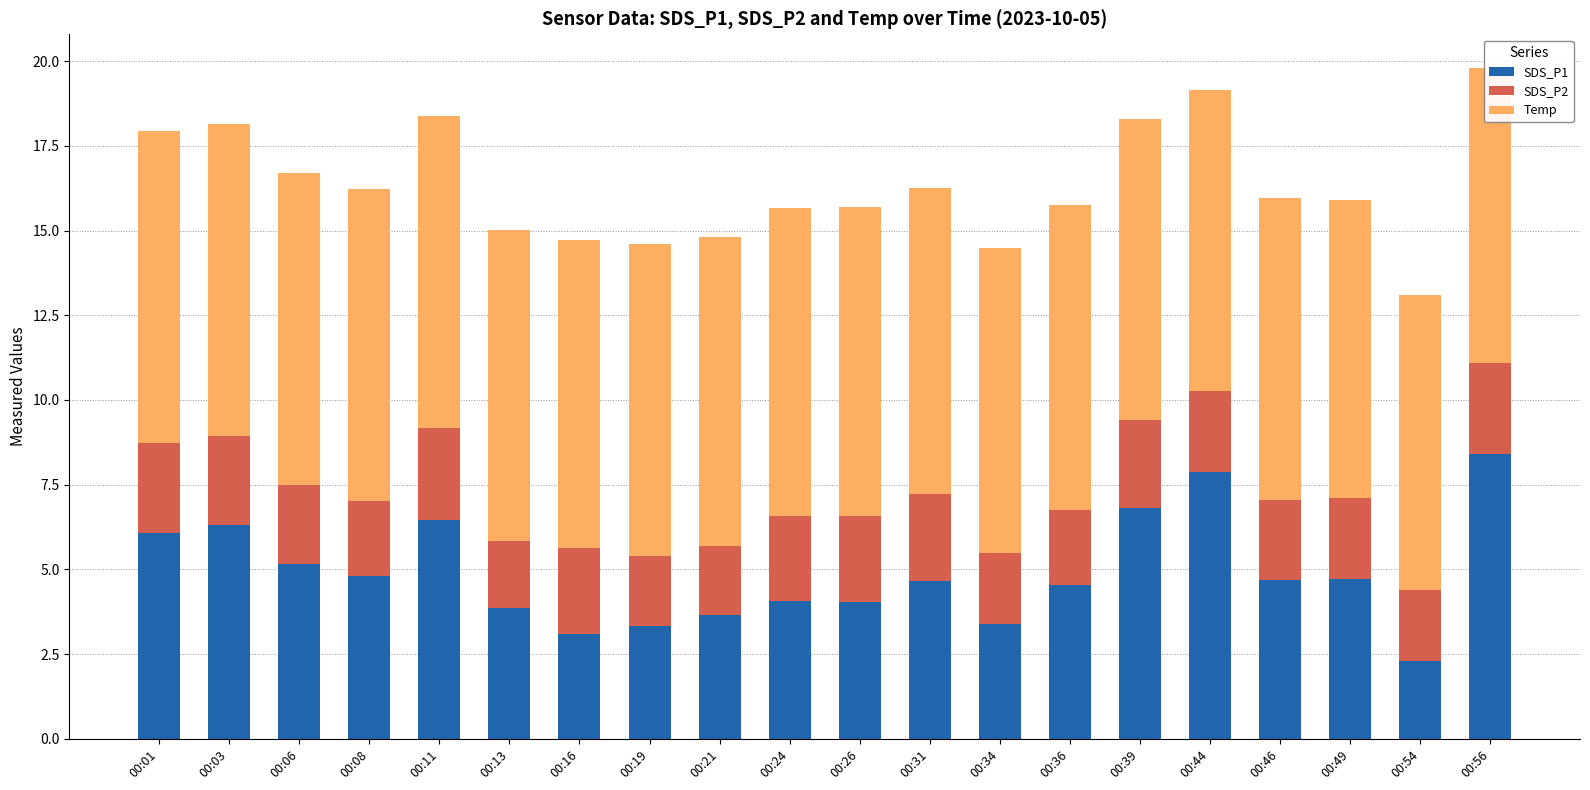

The Temp series shows 9.0 at 00:34. True or false?

True